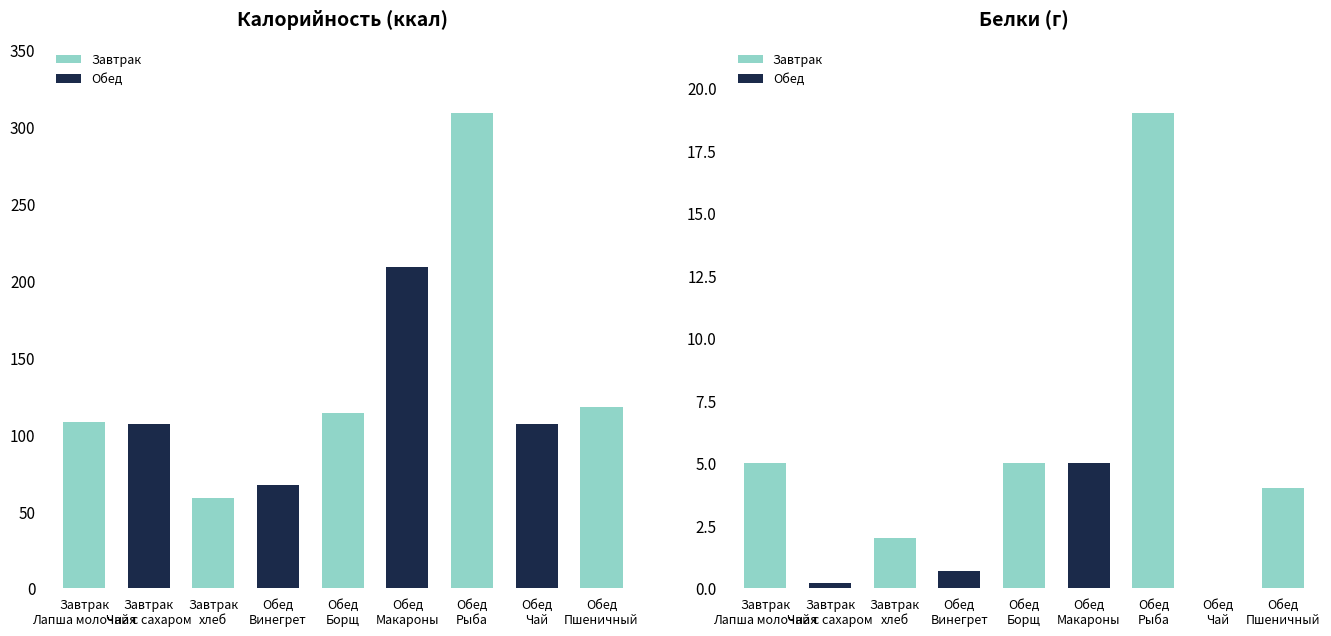

Rank the series at Винегрет овощной from highest to lowest value.

Калорийность, Белки